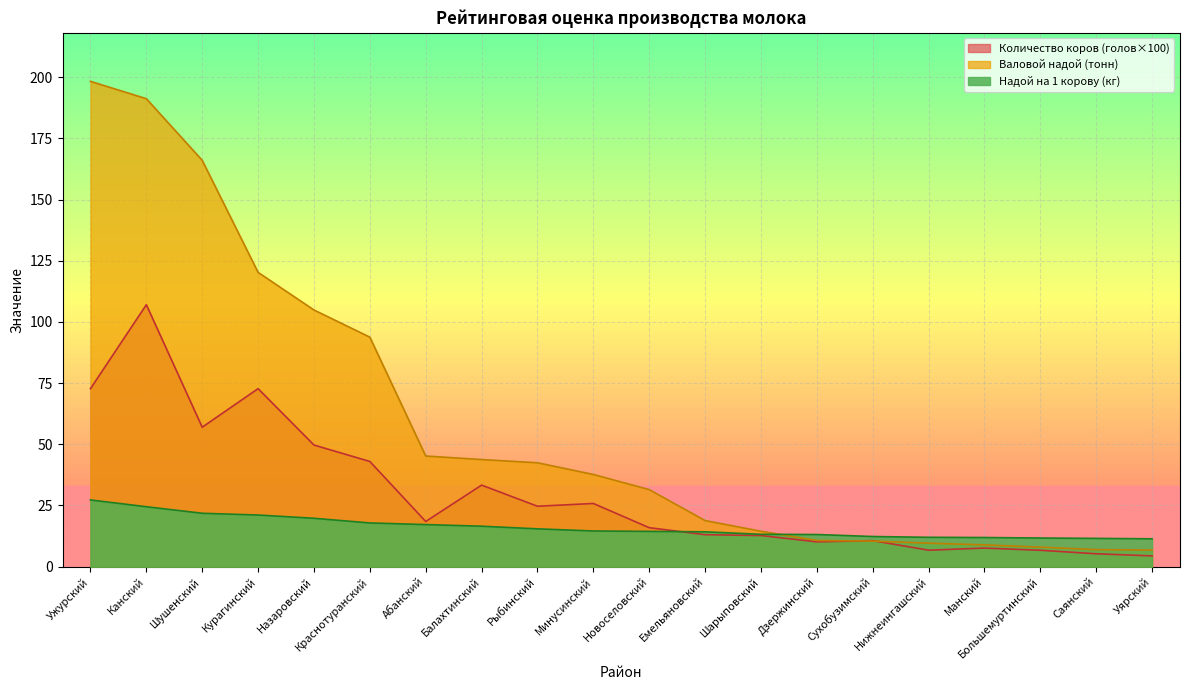

Reading left to right, list all the values displayed in this chart.

Валовой надой (тонн): 198.3	191.3	166.1	120.3	104.9	93.8	45.2	43.8	42.5	37.7	31.5	18.8	14.5	10.7	10.5	9.6	8.9	8.0	7.0	6.8
Количество коров (голов): 72.7	107.1	57.0	72.8	49.7	43.0	18.5	33.3	24.7	25.8	15.9	13.1	12.7	10.2	10.6	6.7	7.6	6.7	5.3	4.4
Надой на 1 корову (кг): 27.3	24.5	21.8	21.1	19.8	17.9	17.2	16.5	15.5	14.6	14.4	14.2	13.2	13.1	12.3	12.0	11.9	11.7	11.6	11.4